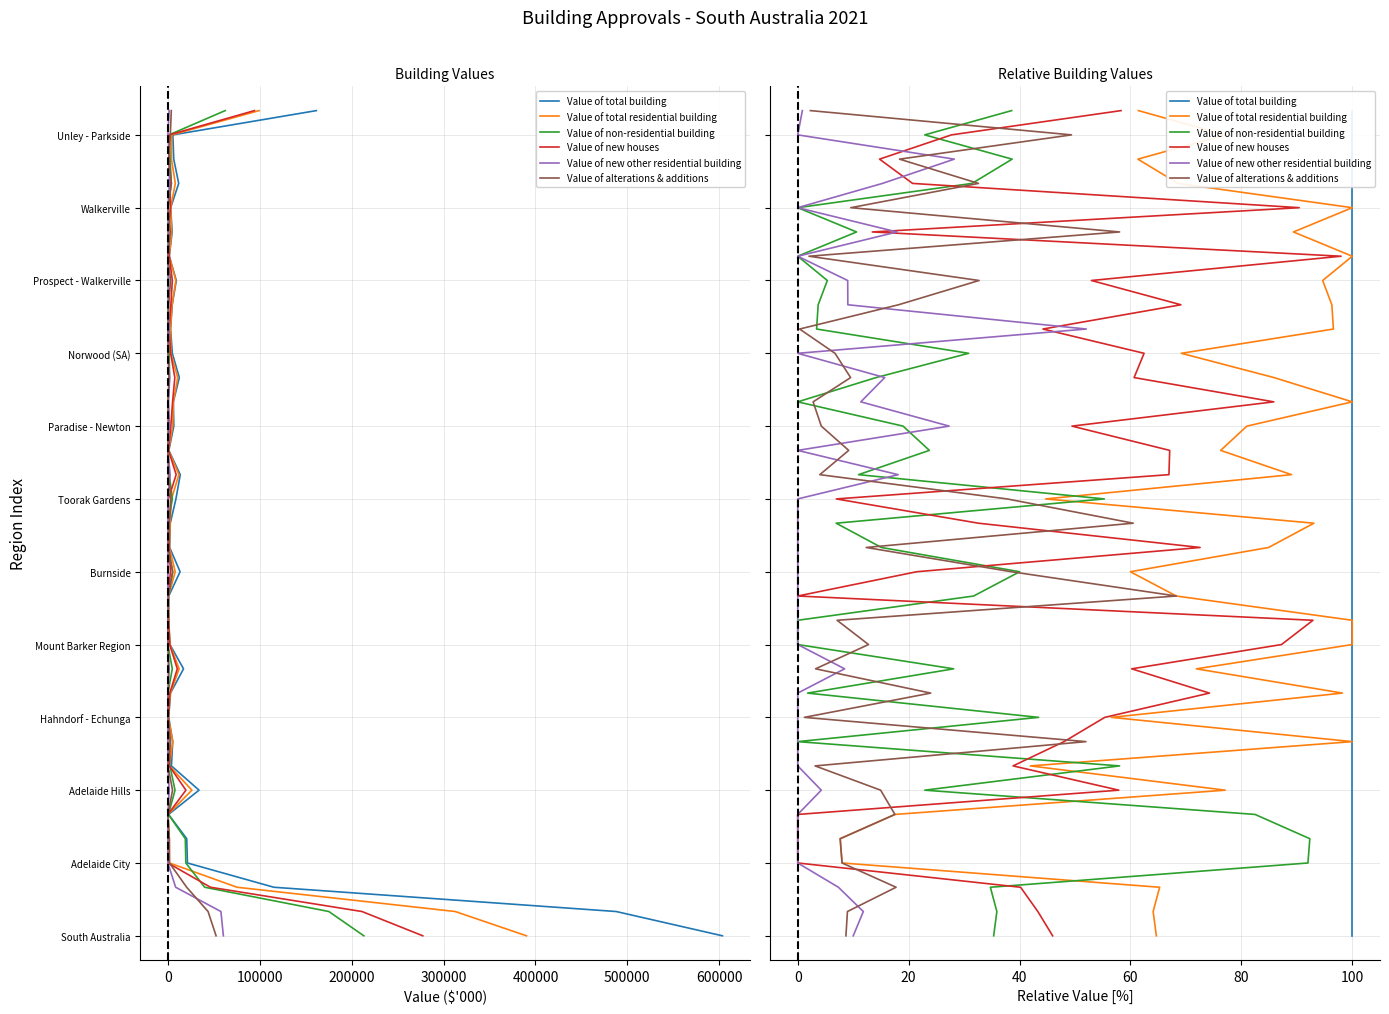

How many distinct data groups are displayed?

6